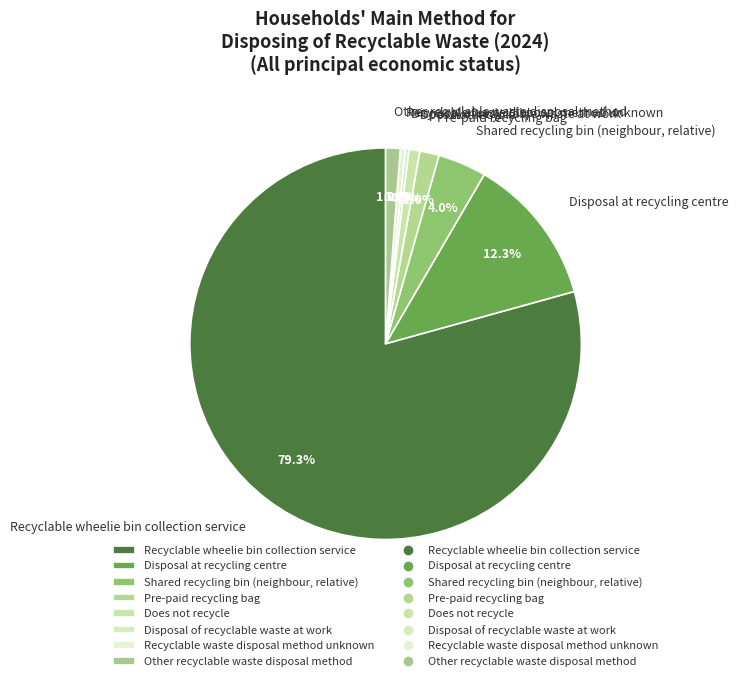

Which slice is the largest?

Recyclable wheelie bin collection service